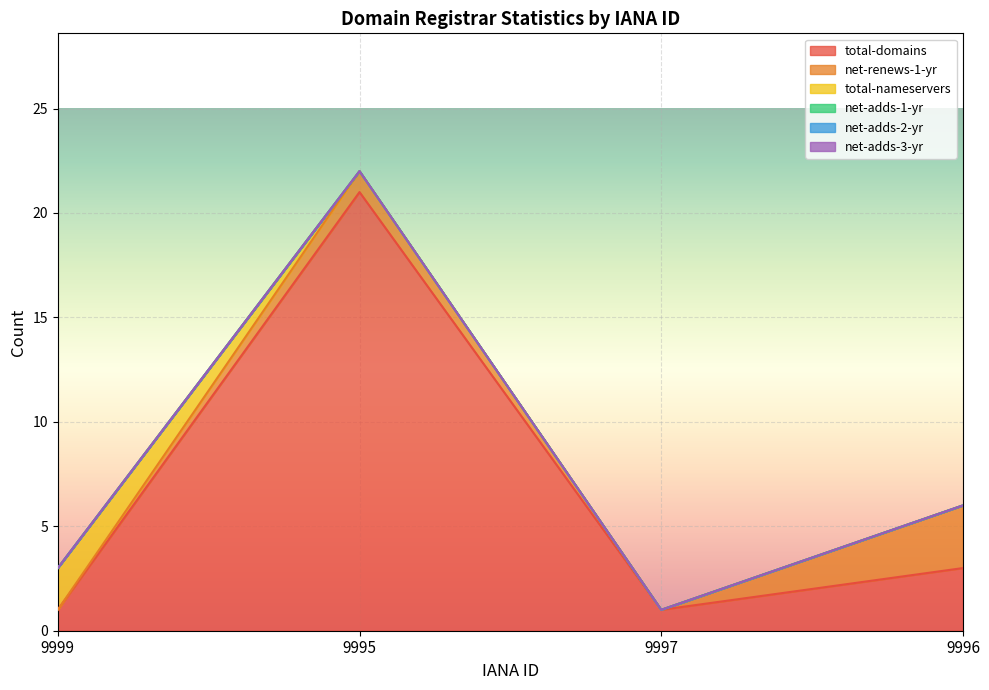

Reading right to left, transcribe all the data shown in this chart.

total-domains: 3	1	21	1
net-renews-1-yr: 3	0	1	0
total-nameservers: 0	0	0	2
net-adds-1-yr: 0	0	0	0
net-adds-2-yr: 0	0	0	0
net-adds-3-yr: 0	0	0	0